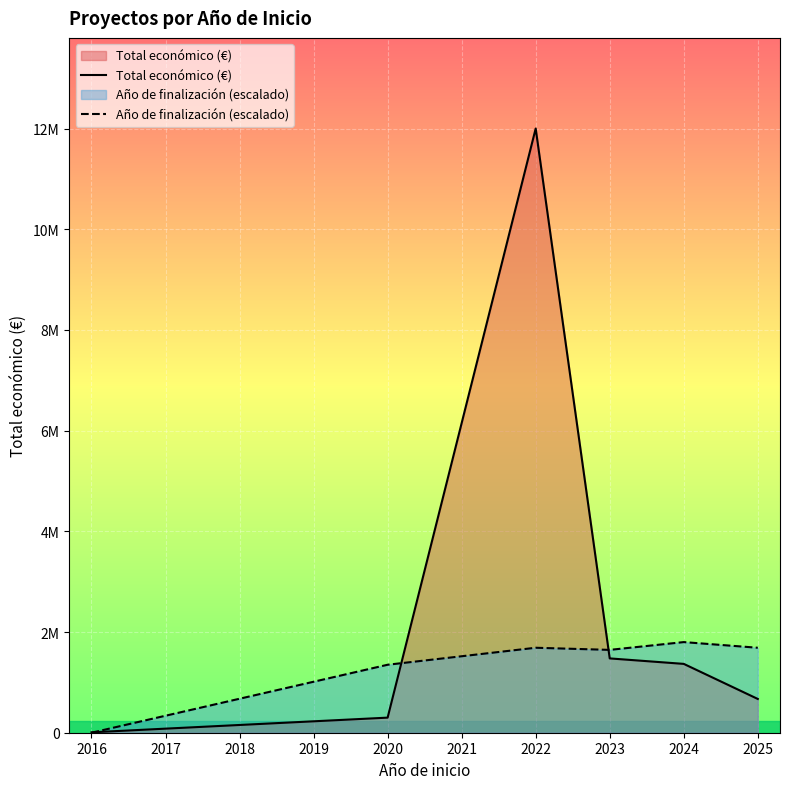

How many interior local peaks does the Total económico (€) series have?

1